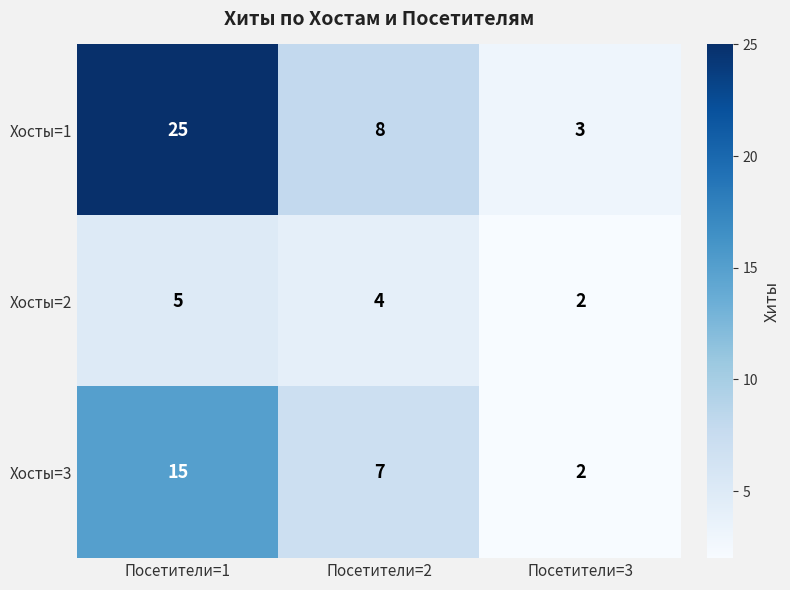

List the series in order of their peak value, lowest first.

Хосты=2, Хосты=3, Хосты=1